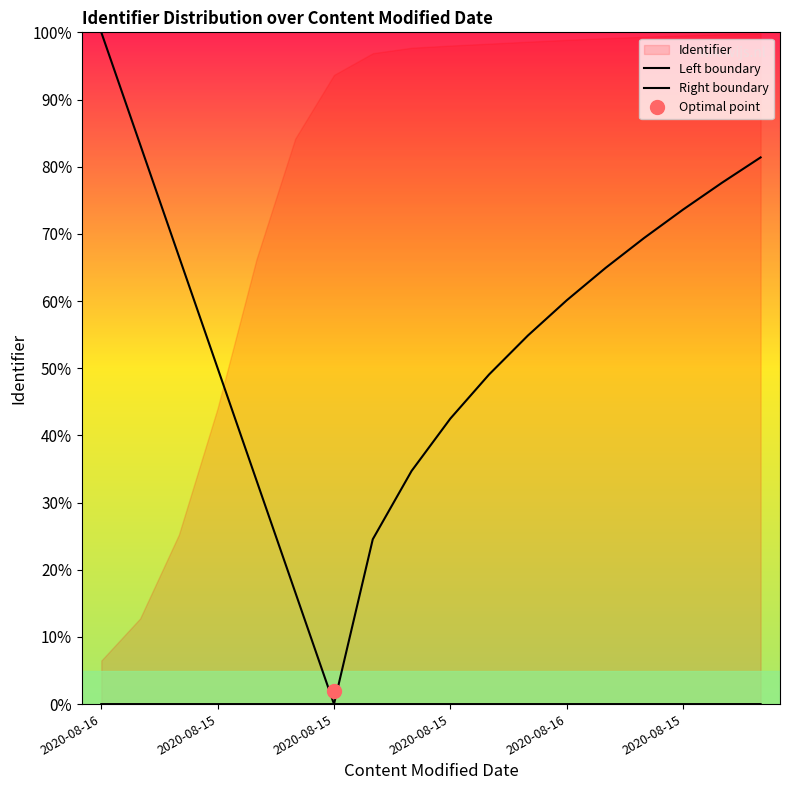

Where is Left boundary nearest to the value 50?

2020-08-15